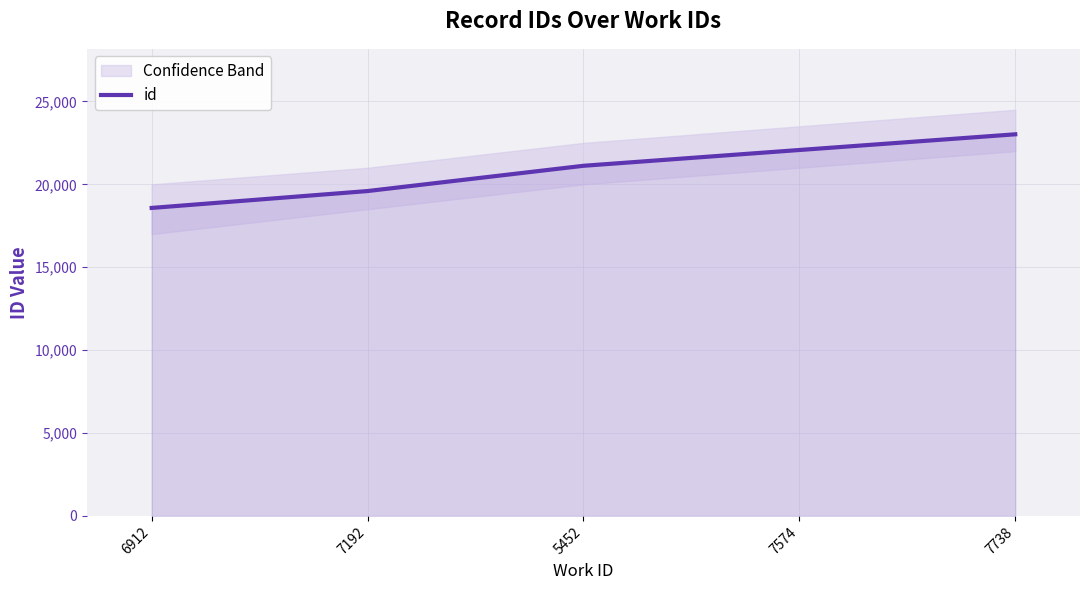

List the labels in order of value, smallest first.

6912, 7192, 5452, 7574, 7738